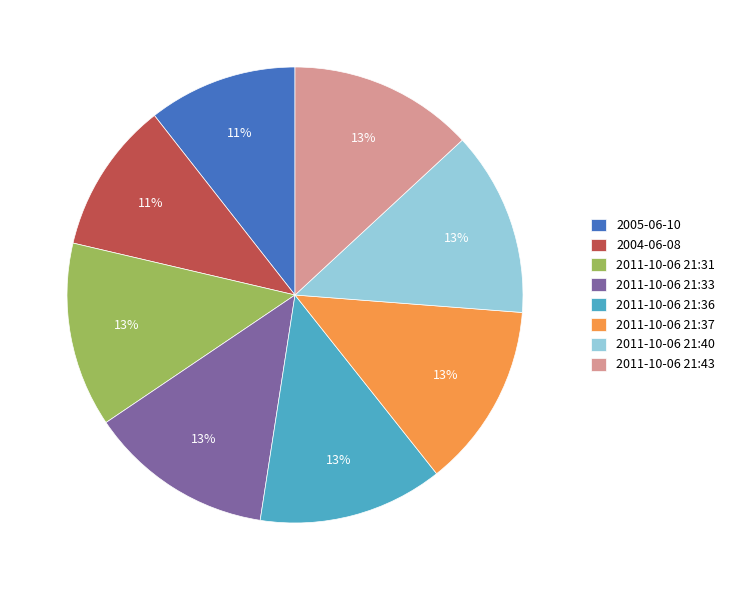

Does 2011-10-06 21:37 represent more than half of the total?

No